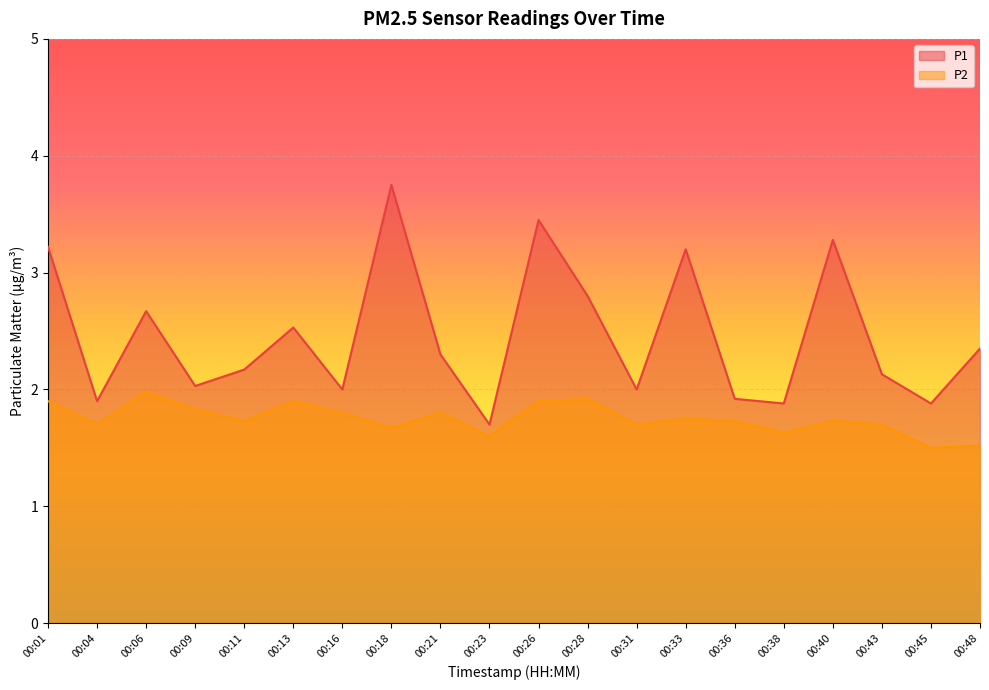

Between 00:16 and 00:26, which is larger?

00:26